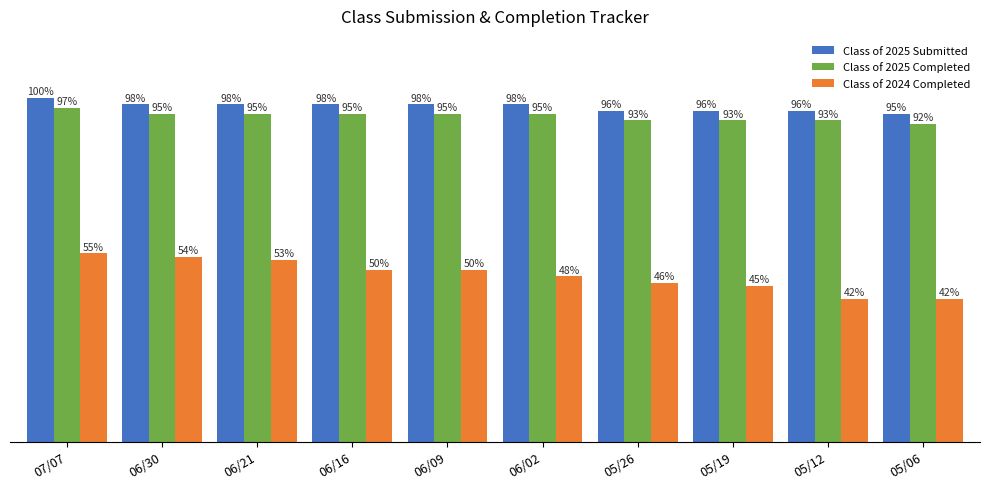

True or false: Class of 2025 Submitted has a value of 21 at 05/12.

False